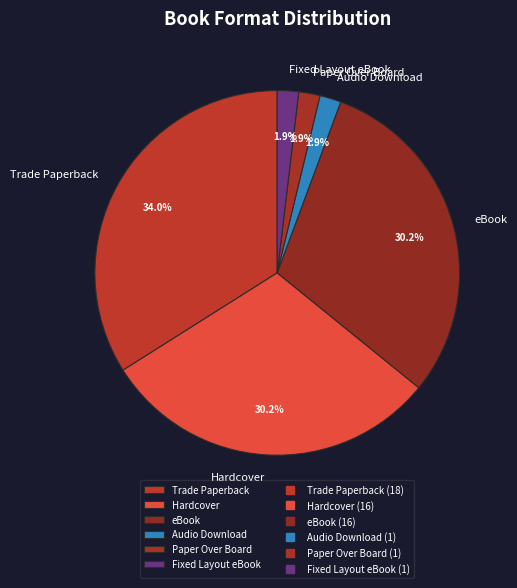

To the nearest percent, what is the difference between the largest and smallest slice percentages?

32%